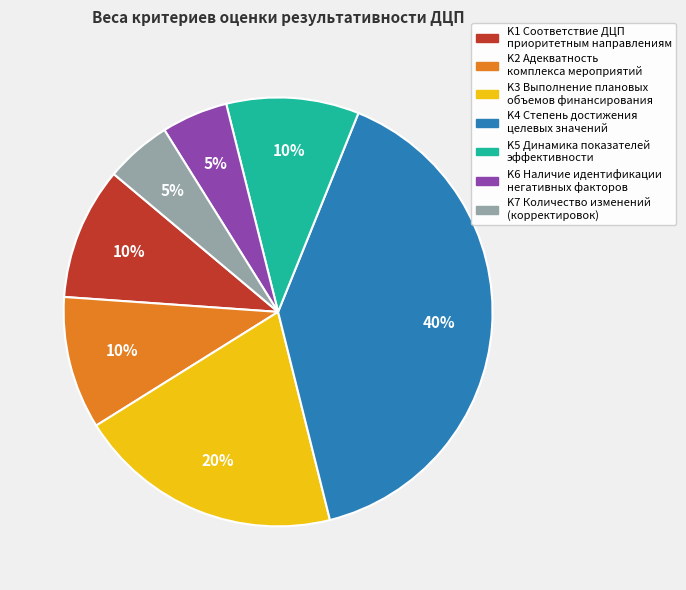

To the nearest percent, what is the difference between the largest and smallest slice percentages?

35%